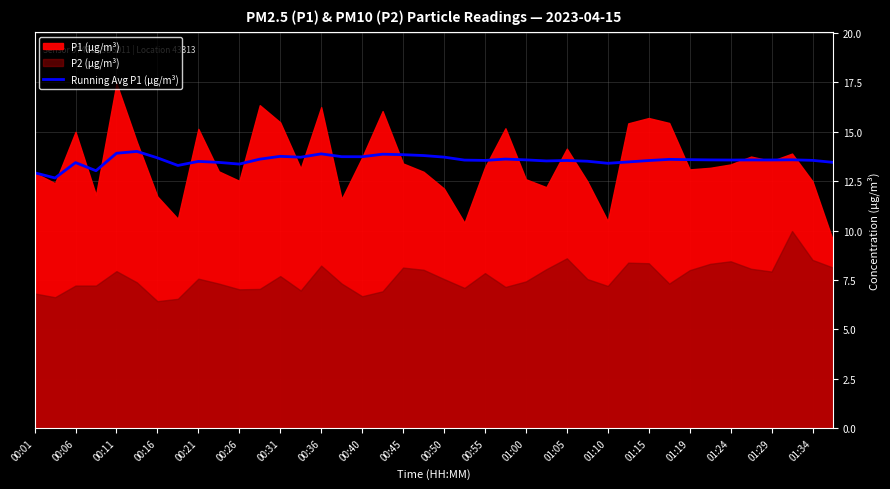

True or false: Running Avg P1 (µg/m³) has a value of 4.2 at 01:24.

False